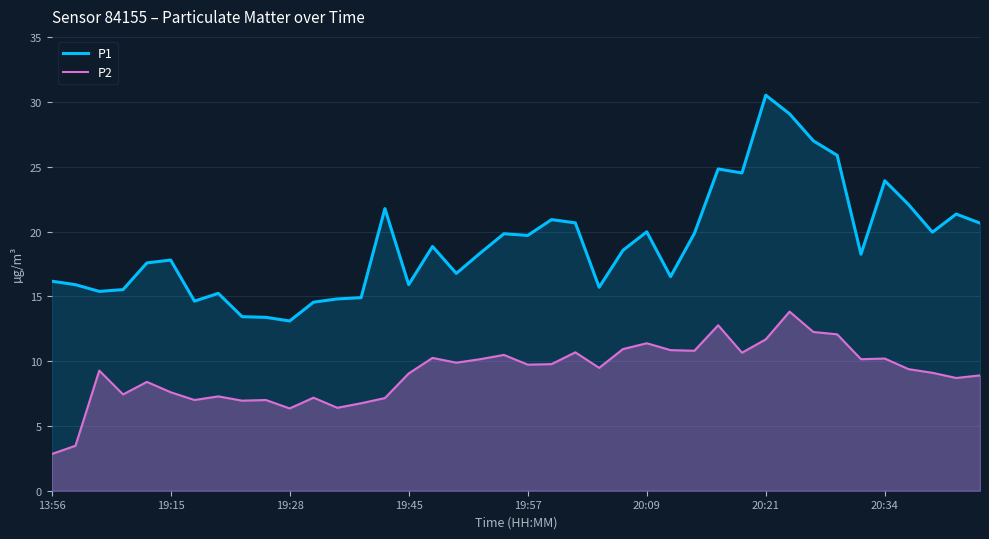

What is the difference between the maximum and minimum values in the P2 series?

11.0